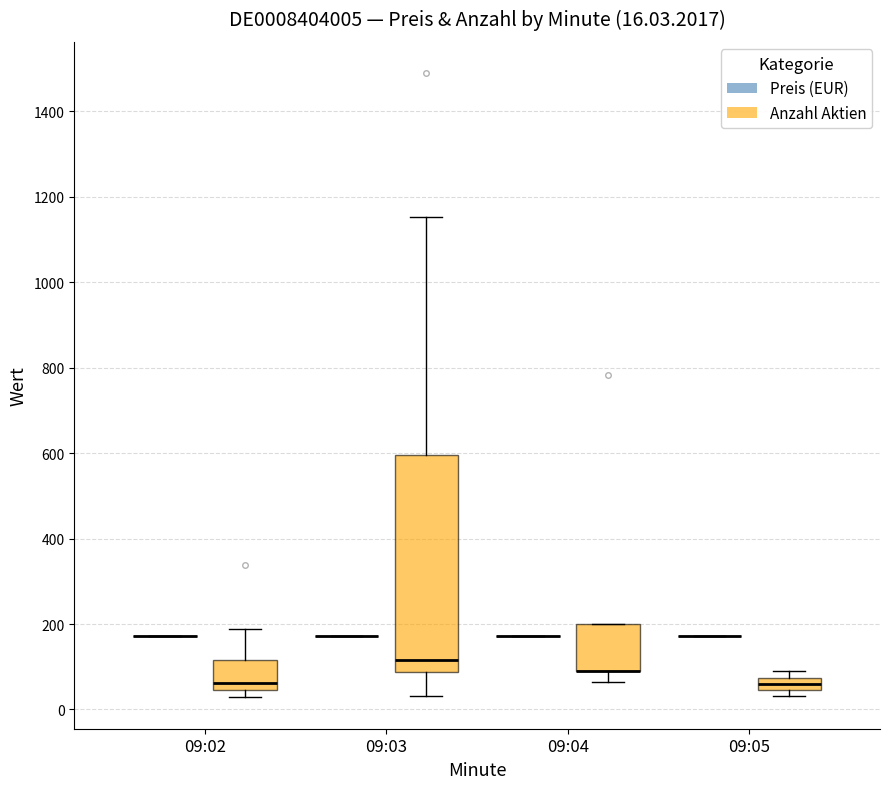

Which box is the tallest, from its lower edge to its upper edge?

09:03 (Anzahl Aktien)